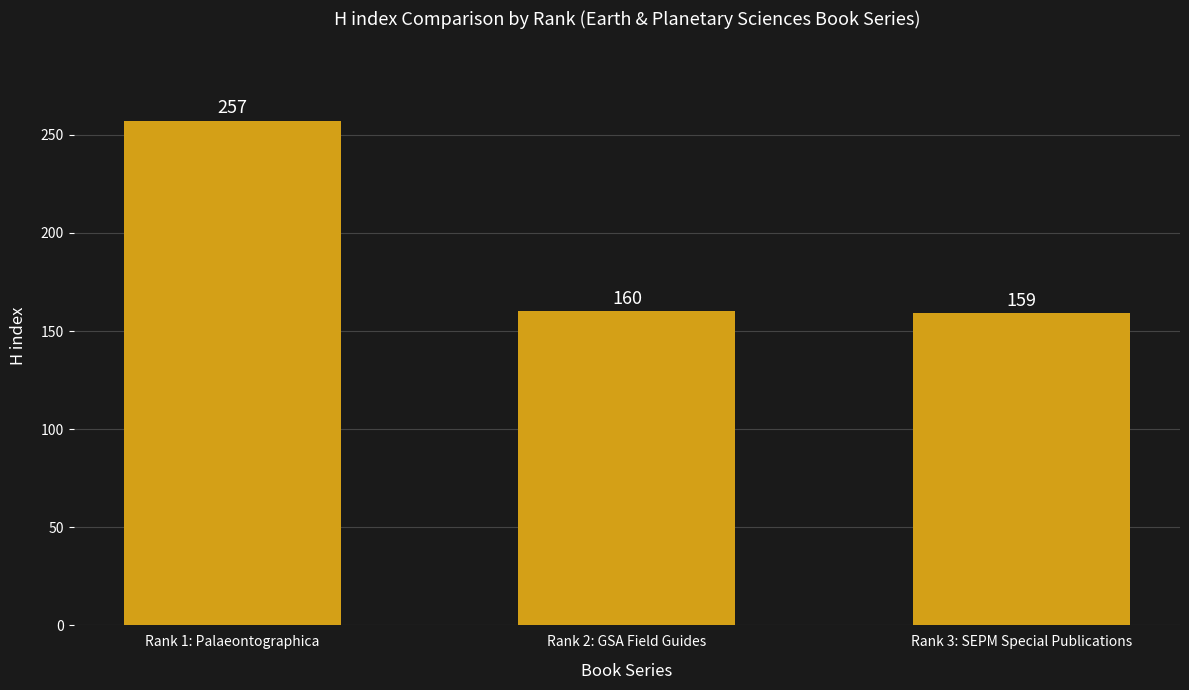

Reading left to right, extract all data points from this chart.

257	160	159